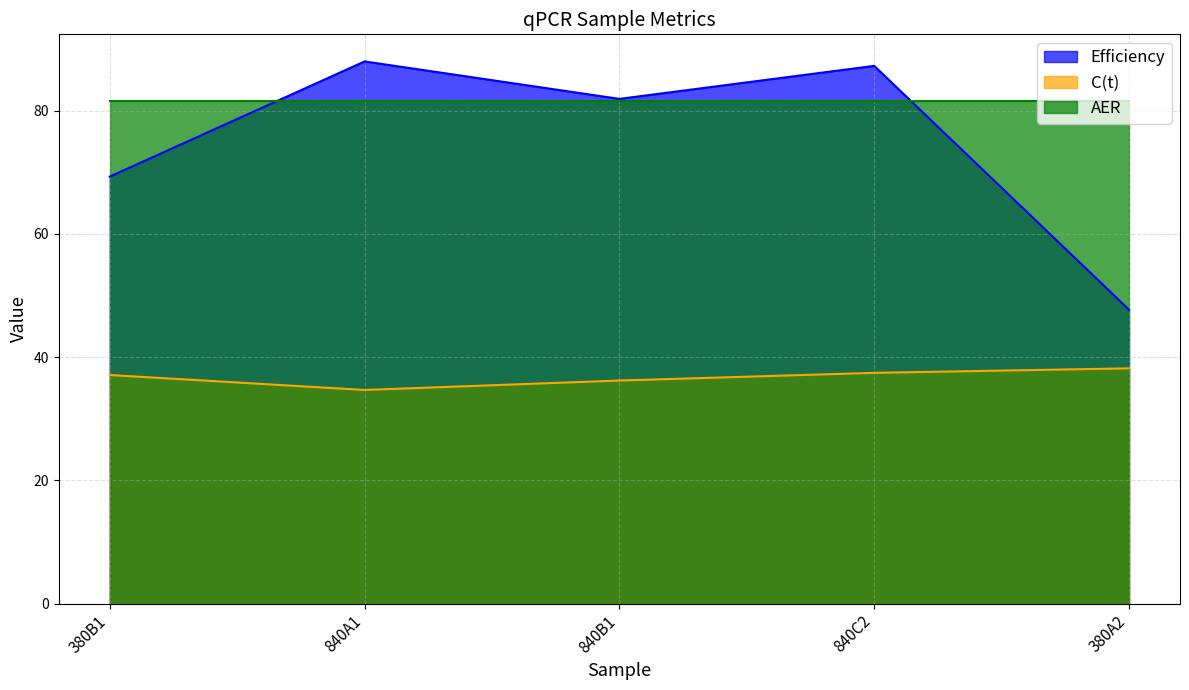

True or false: C(t) has a value of 37.1 at 380B1.

True